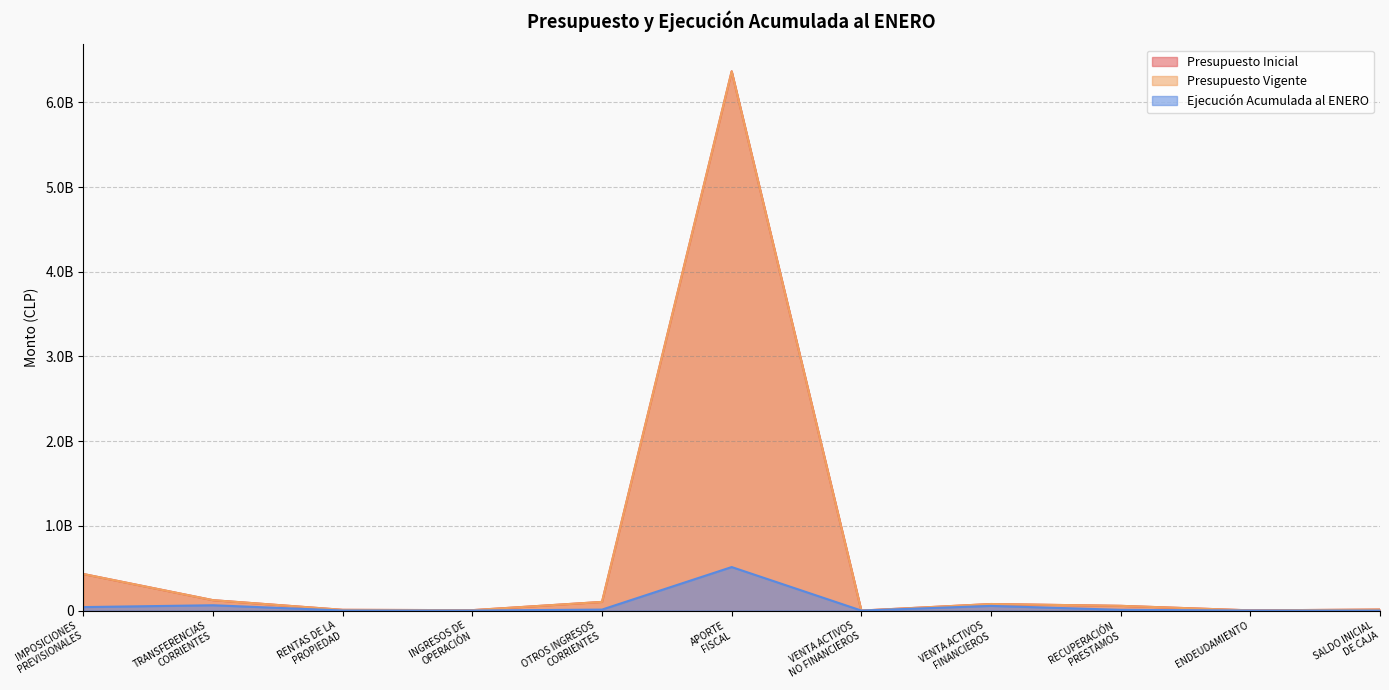

What are all the series names shown in the legend?

Presupuesto Inicial, Presupuesto Vigente, Ejecución Acumulada al ENERO